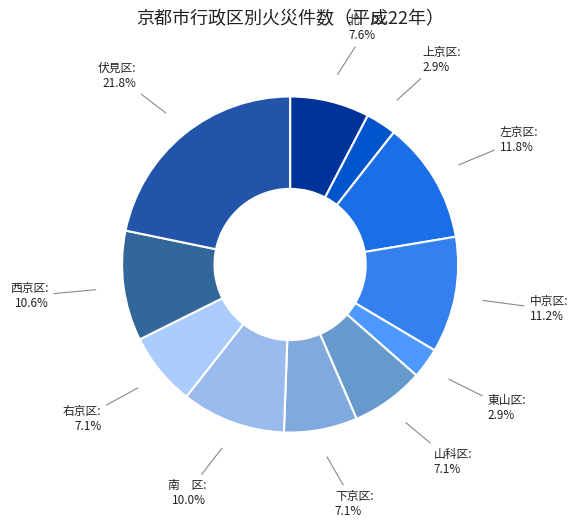

Does 左京区 represent more than half of the total?

No